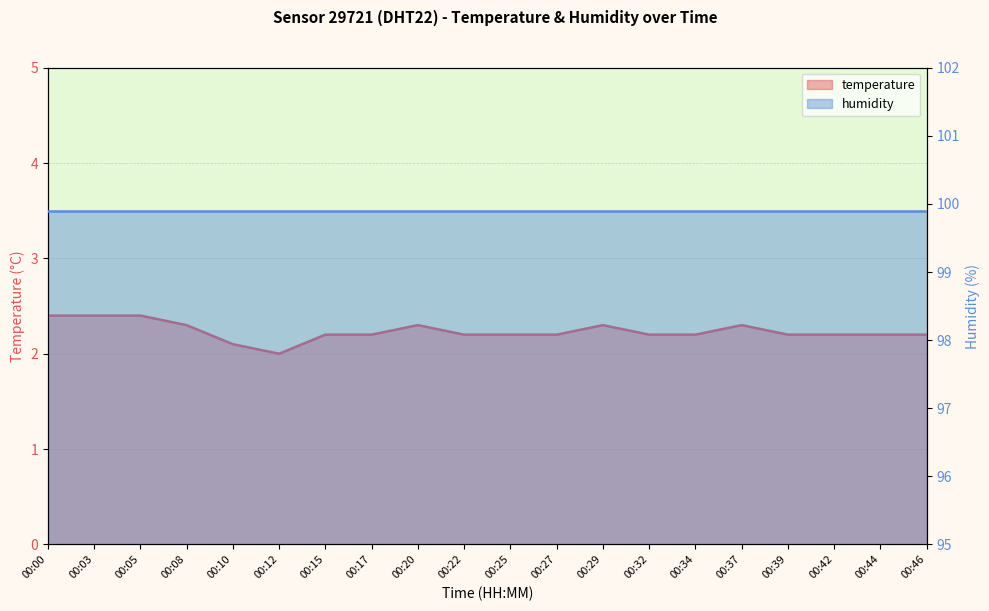

Which label corresponds to the largest value in the chart?

00:00